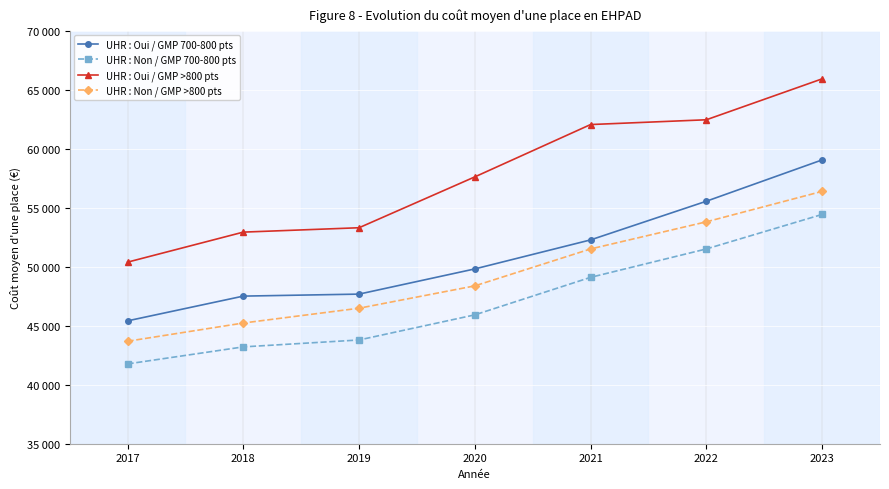

Does the chart have visible grid lines?

Yes